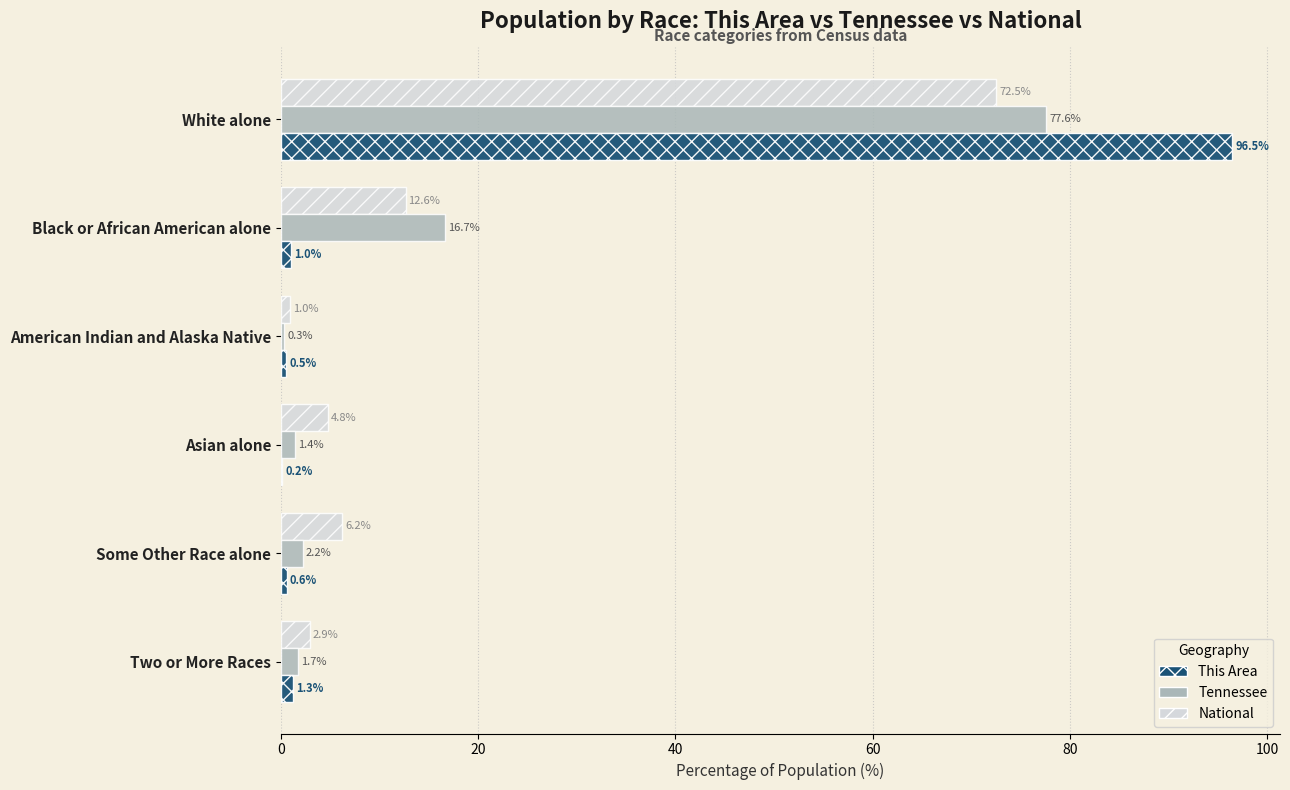

The value of National at White alone is 98.8. True or false?

False